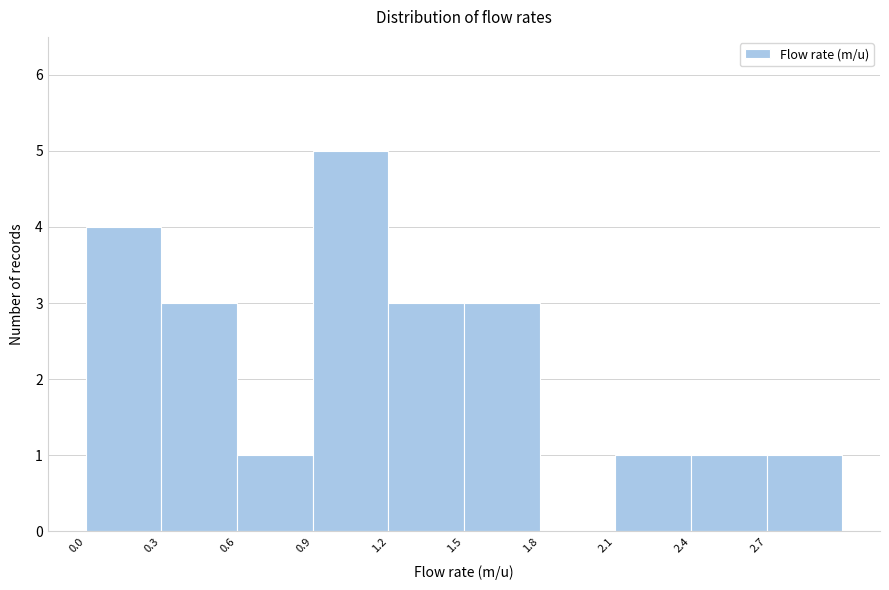

What is the height of the bar covering 2.4 to 2.7 on the x-axis? The values are not printed on the chart, so give them approximately, as read against the axis.

1